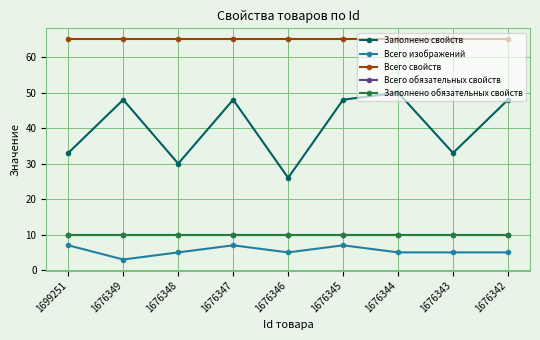

True or false: Заполнено обязательных свойств and Заполнено свойств intersect in this chart.

False